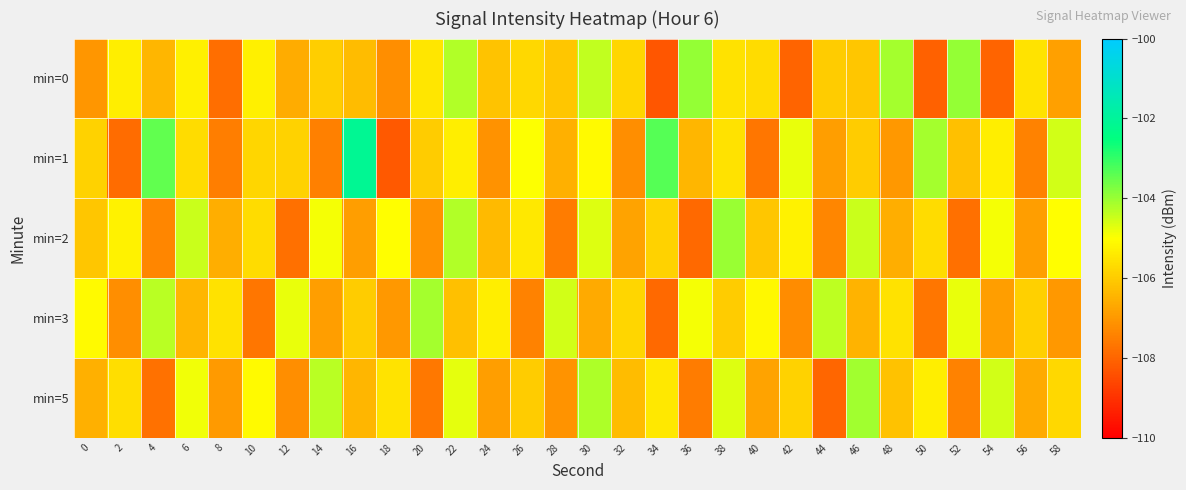

Which series changed the most between 2 and 38?

min=1